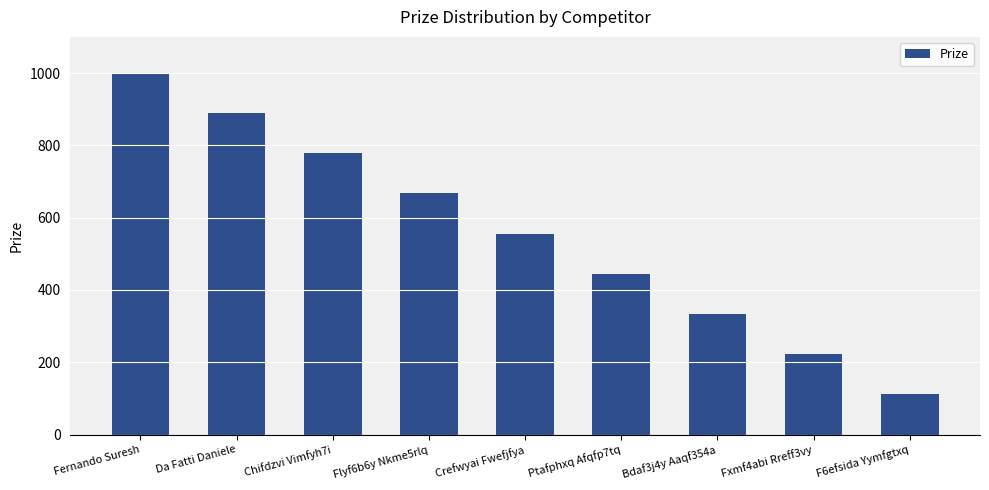

What is the label of the 2nd bar from the right?

Fxmf4abi Rreff3vy